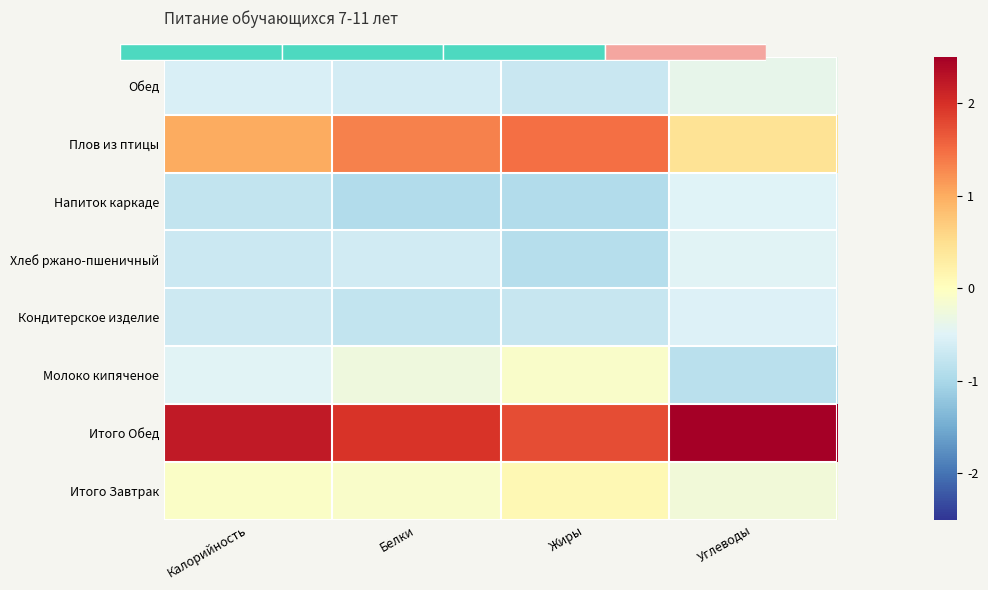

What is the difference between the second highest and minimum values in the Итого Завтрак series?

0.2